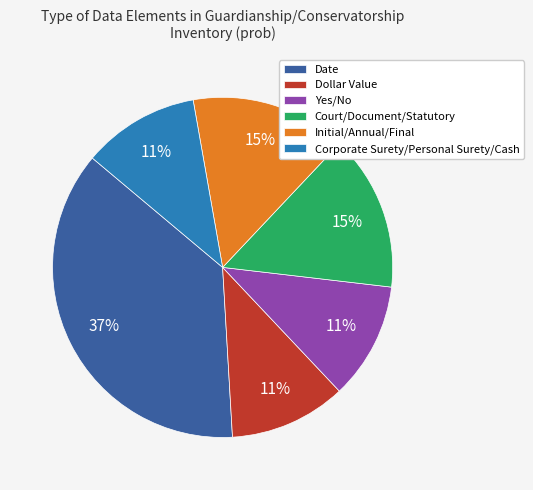

Is there a majority slice in this chart?

No